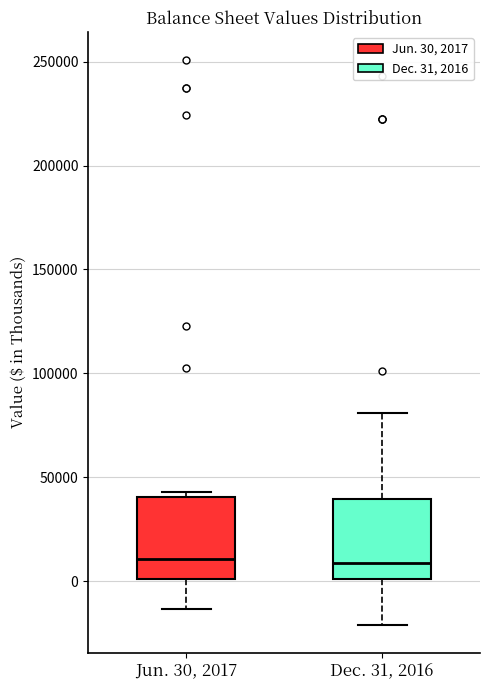

Reading left to right, transcribe this box plot: for each box, give where its median line is, the range the box spans, and where its two whiskers end, as read against the y-axis. The values are not printed on the chart, so give them approximately, as read against the axis.

Jun. 30, 2017: median 10000, box 0 to 40000, whiskers -15000 to 45000
Dec. 31, 2016: median 10000, box 0 to 40000, whiskers -20000 to 80000